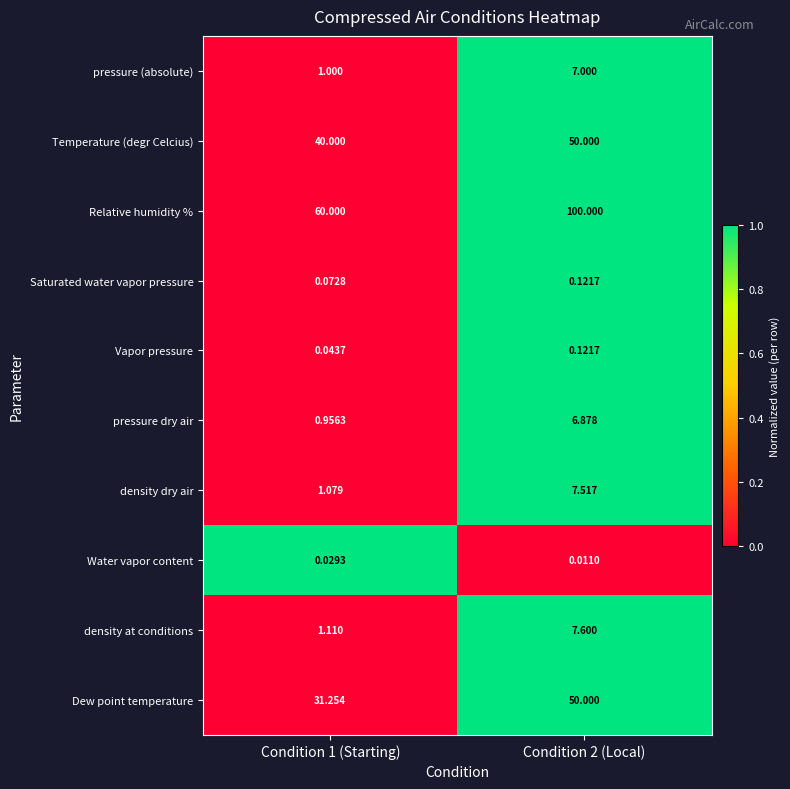

How many distinct data groups are displayed?

10